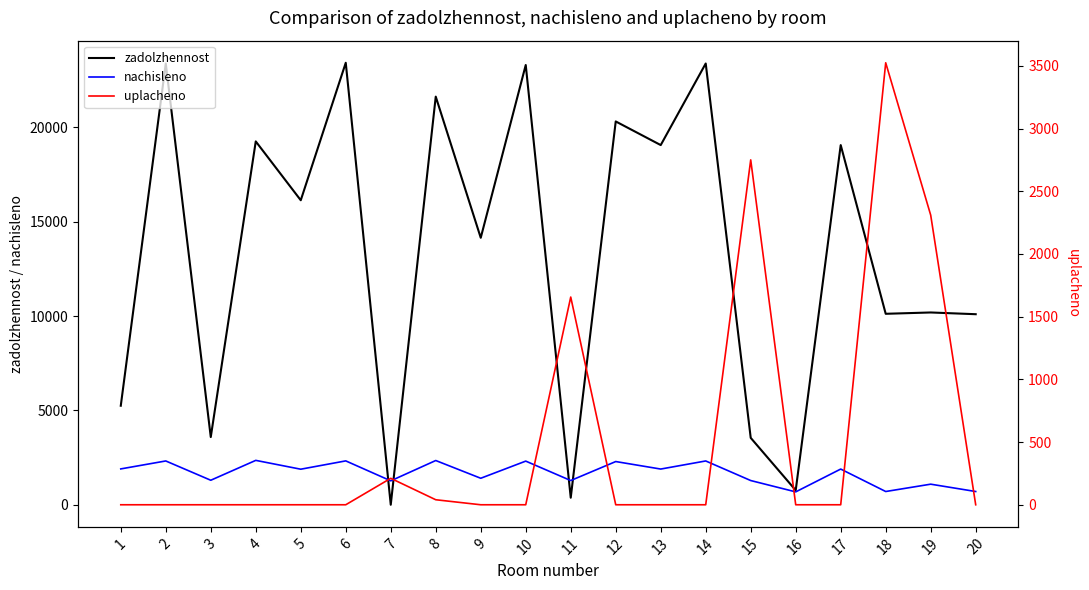

What are all the series names shown in the legend?

zadolzhennost, nachisleno, uplacheno